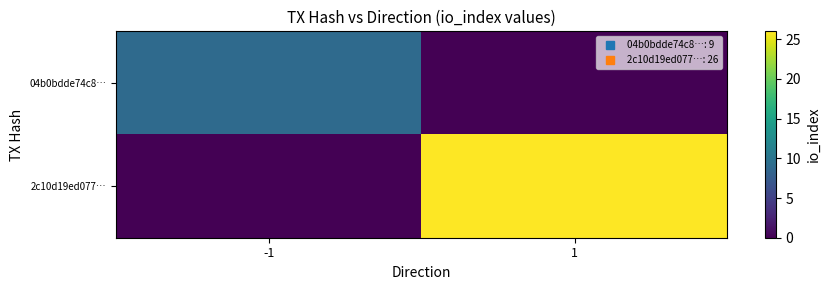

What is the difference between the highest and lowest values at -1?

9